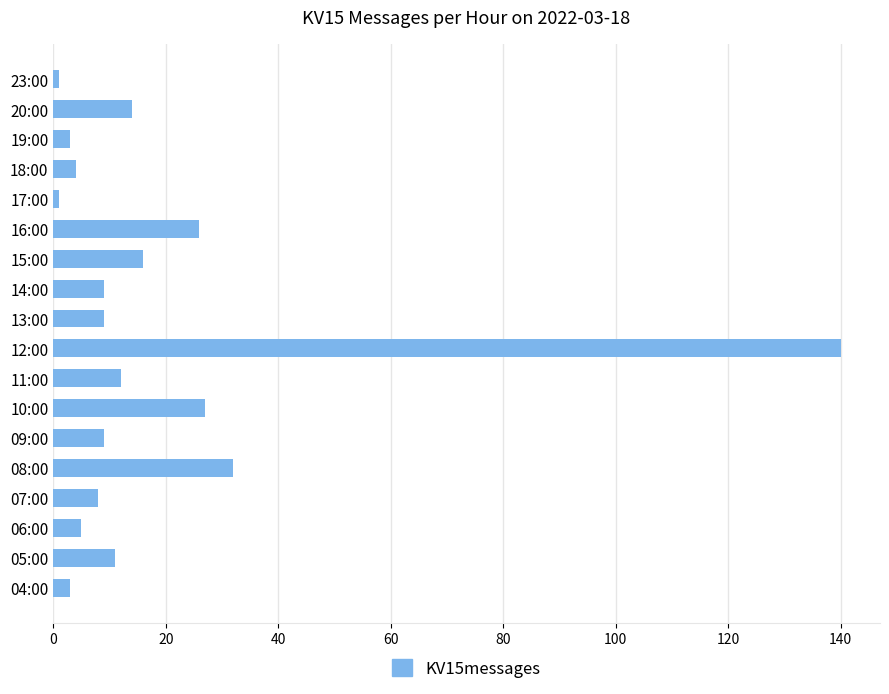

The chart shows a value of 14 at 20:00. True or false?

True